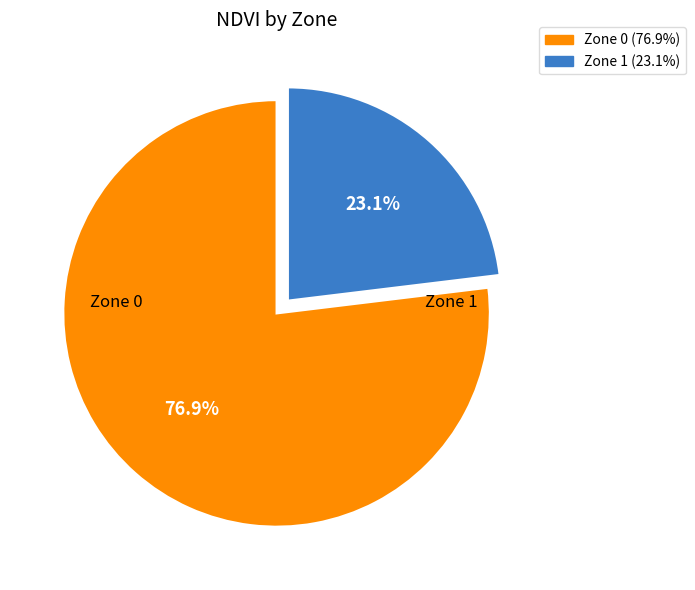

How many segments does this pie chart have?

2